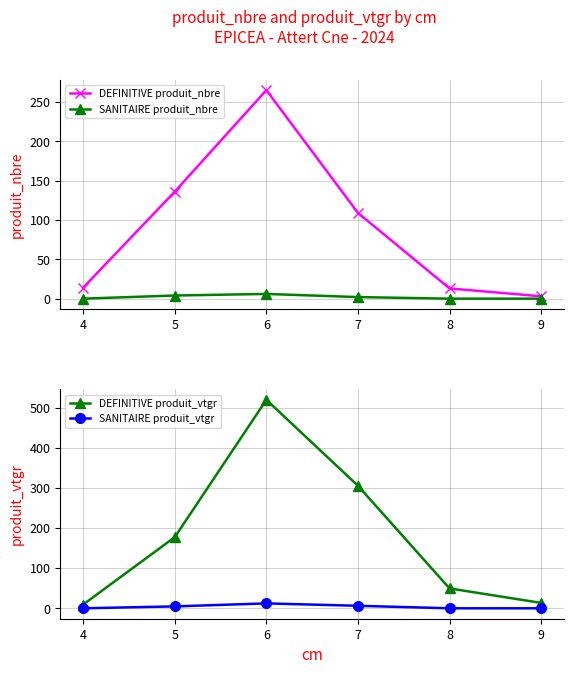

The SANITAIRE produit_nbre series shows 0 at 8. True or false?

True